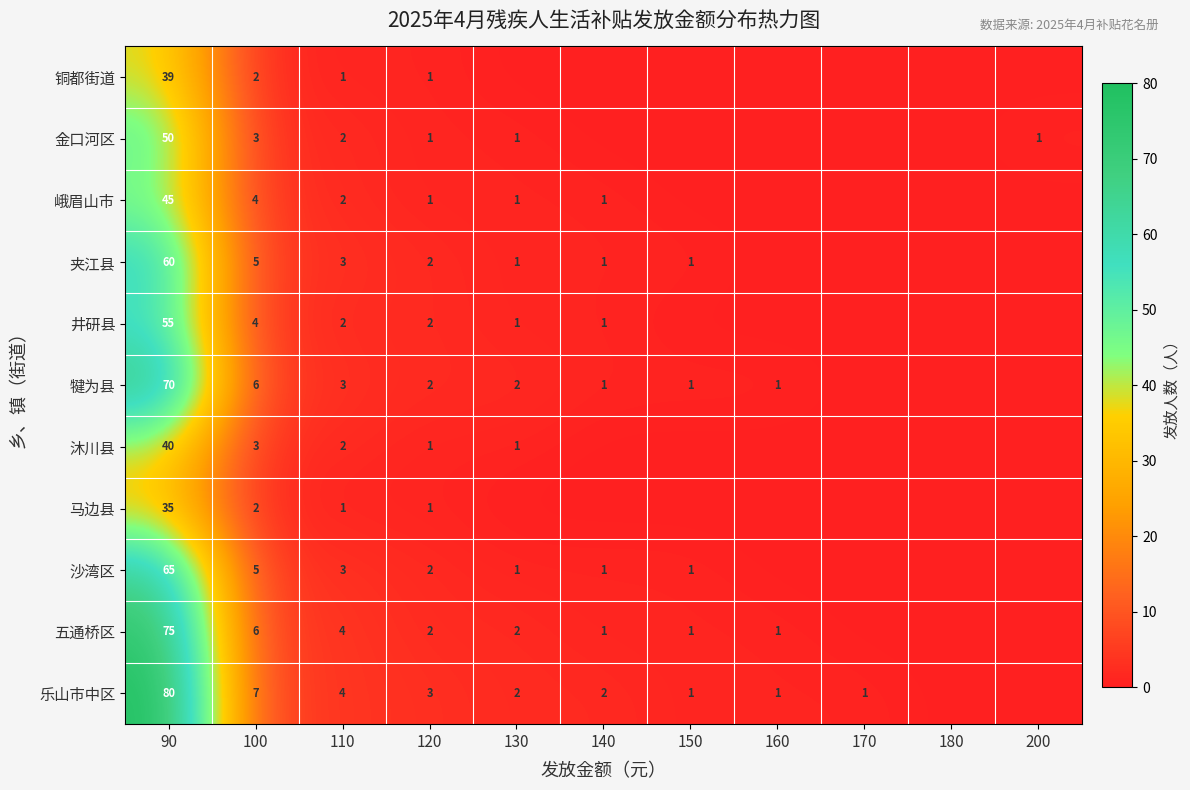

At which category does the chart reach its peak across all series?

90